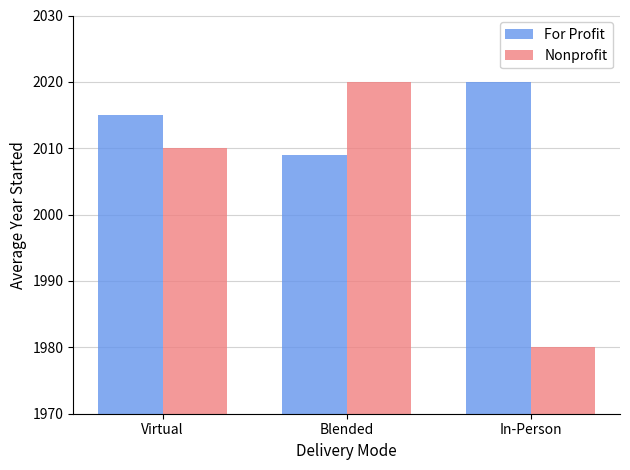

What is the difference between the maximum and minimum values in the For Profit series?

11